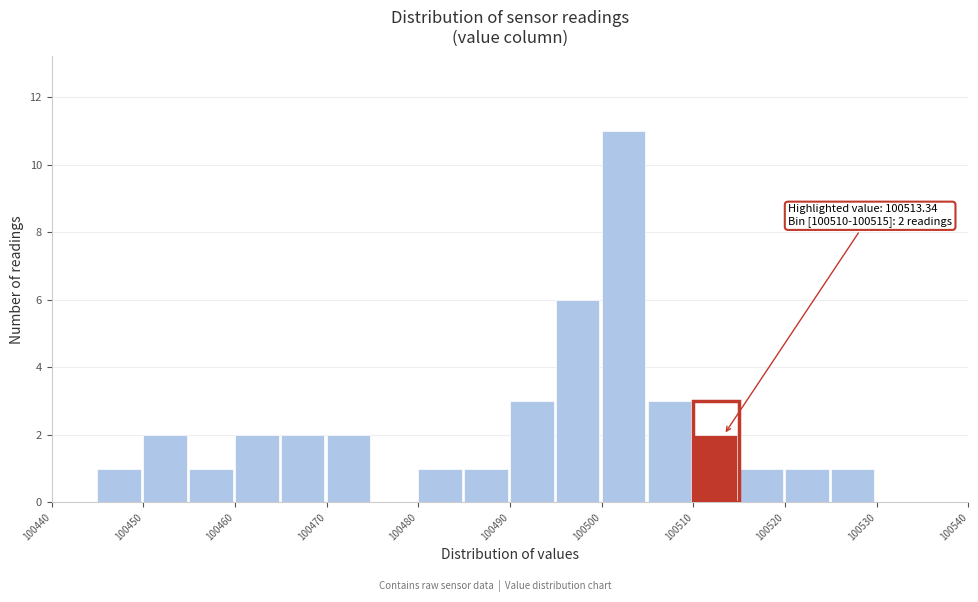

Over which range of the x-axis is the bar tallest?

100500 to 100505